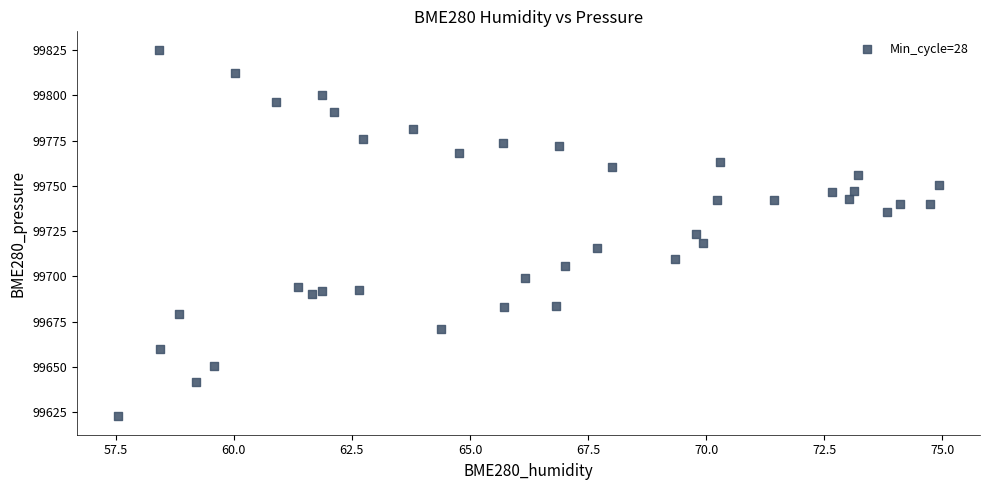

What is the range of X values (max minus min)?

17.4